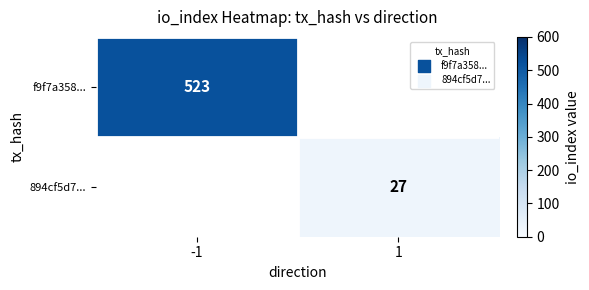

The value of f9f7a358... at -1 is 247. True or false?

False